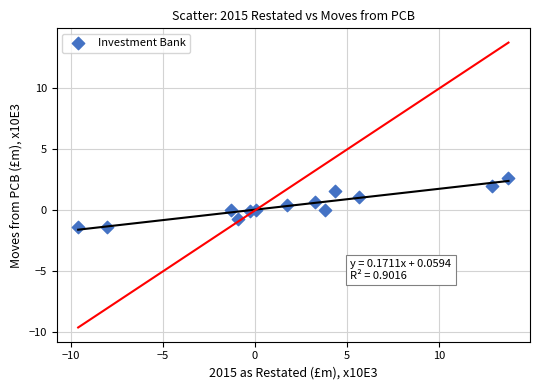

What is the range of X values (max minus min)?

23.3